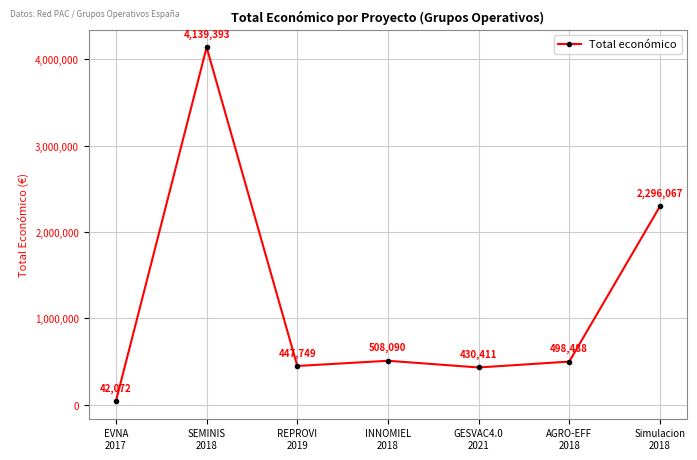

Is it true that the value at AGRO-EFF
2018 is 154083?

False